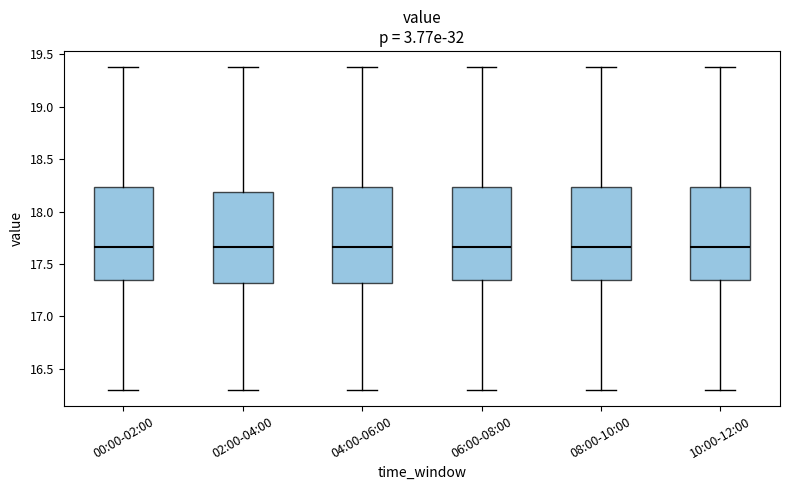

Where is the upper edge of the box for 08:00-10:00 on the y-axis? The values are not printed on the chart, so give them approximately, as read against the axis.

18.25